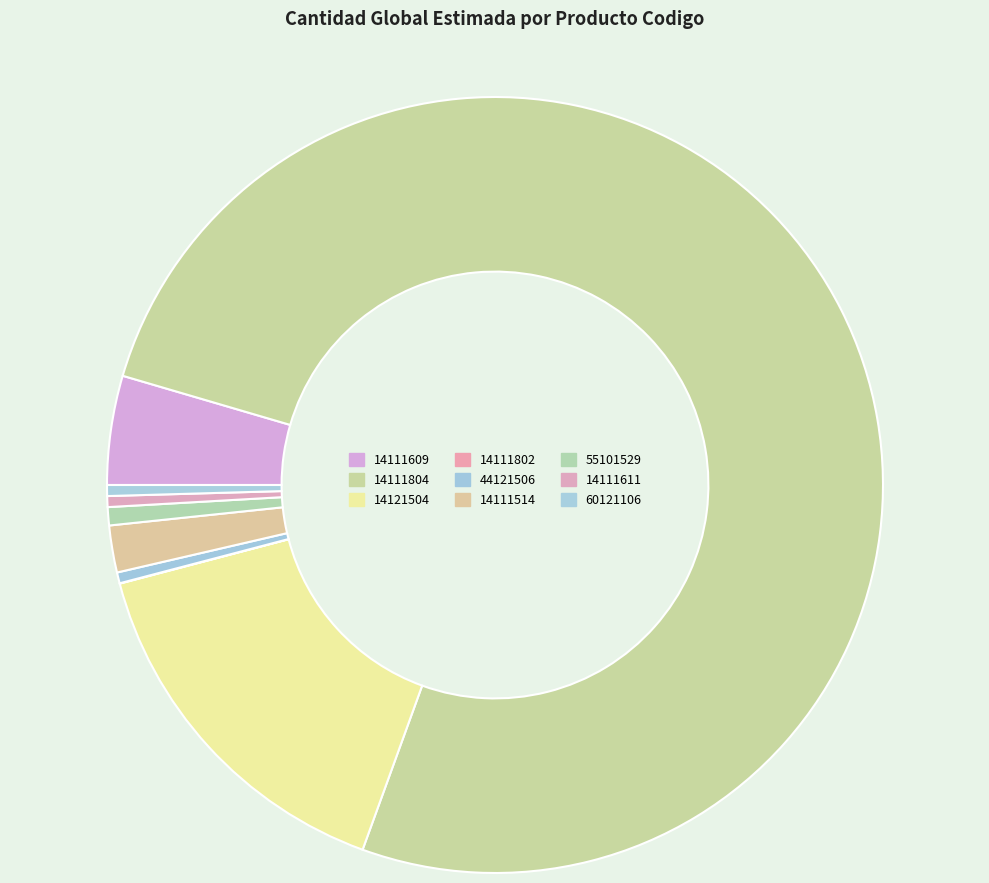

To the nearest percent, what is the difference between the 55101529 and 14111802 slice percentages?

1%